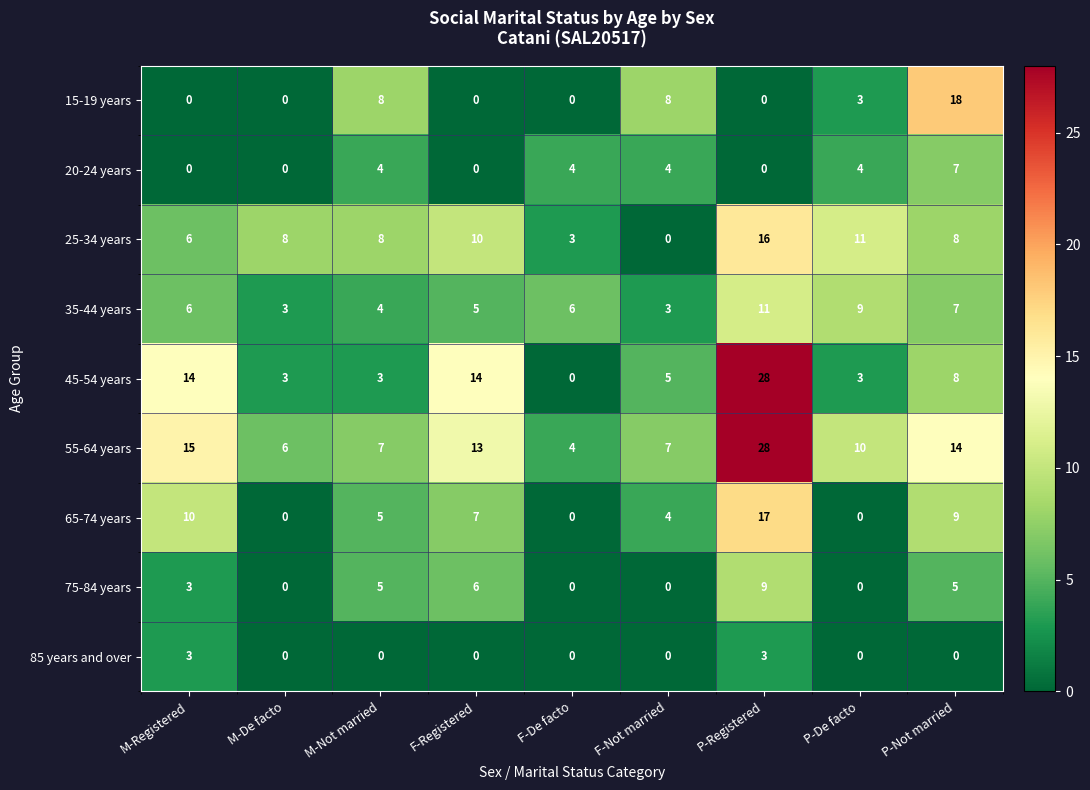

The value of 85 years and over at F-De facto is 0. True or false?

True